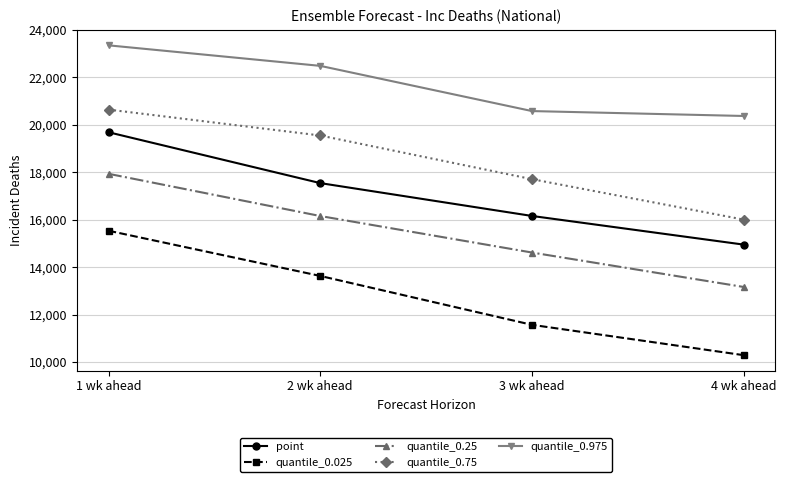

How many lines are shown in the chart?

5